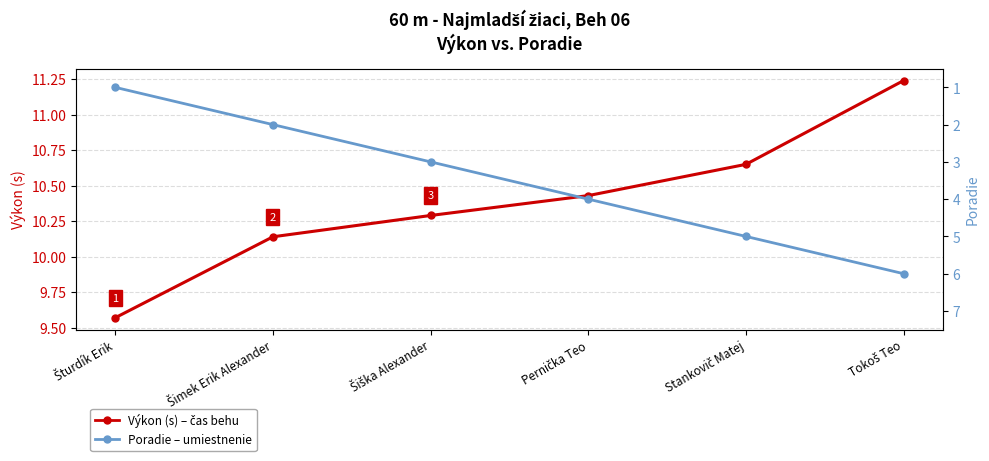

What is the sum of all Poradie values?

21.0